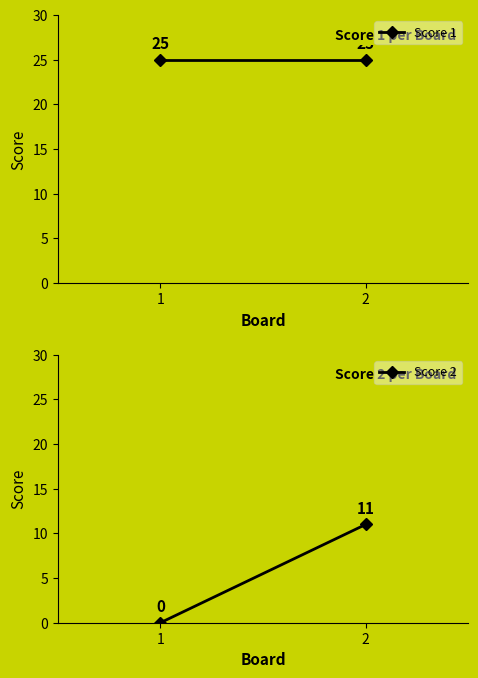

What is the average value of the Score 2 series?

6